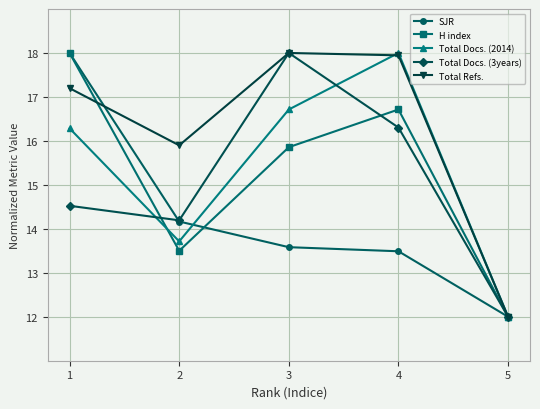

True or false: Total Docs. (3years) and Total Docs. (2014) cross at least once.

True